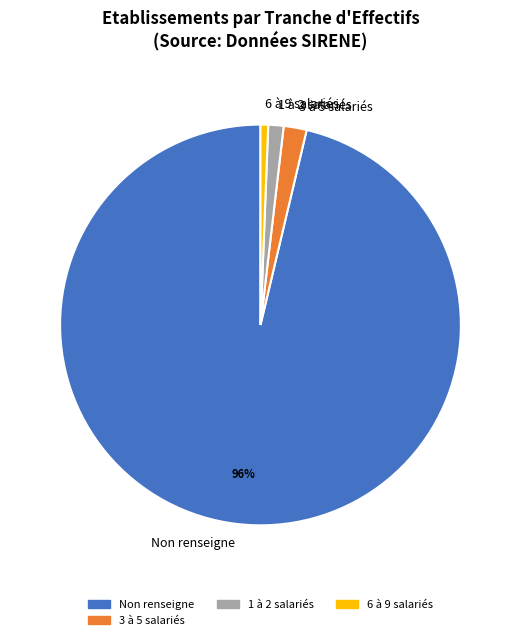

To the nearest percent, what is the combined percentage of 3 à 5 salariés and 1 à 2 salariés?

3%